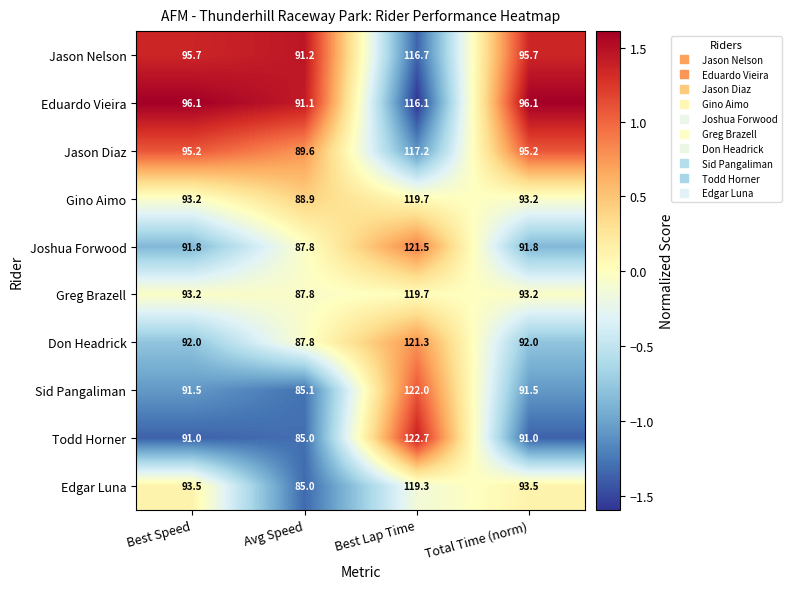

What is the highest value of the Jason Nelson series?

116.7